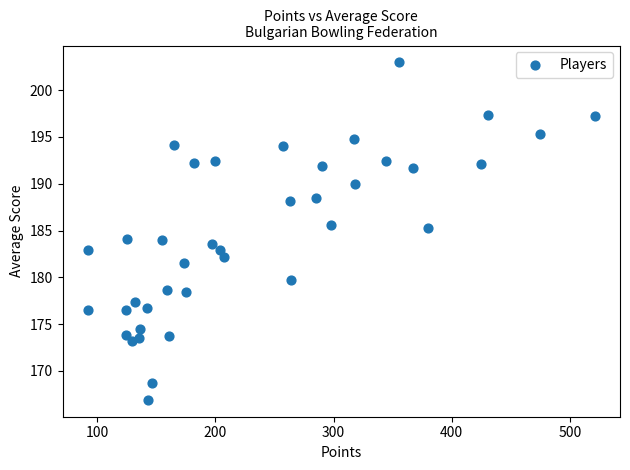

What is the range of X values (max minus min)?

429.0